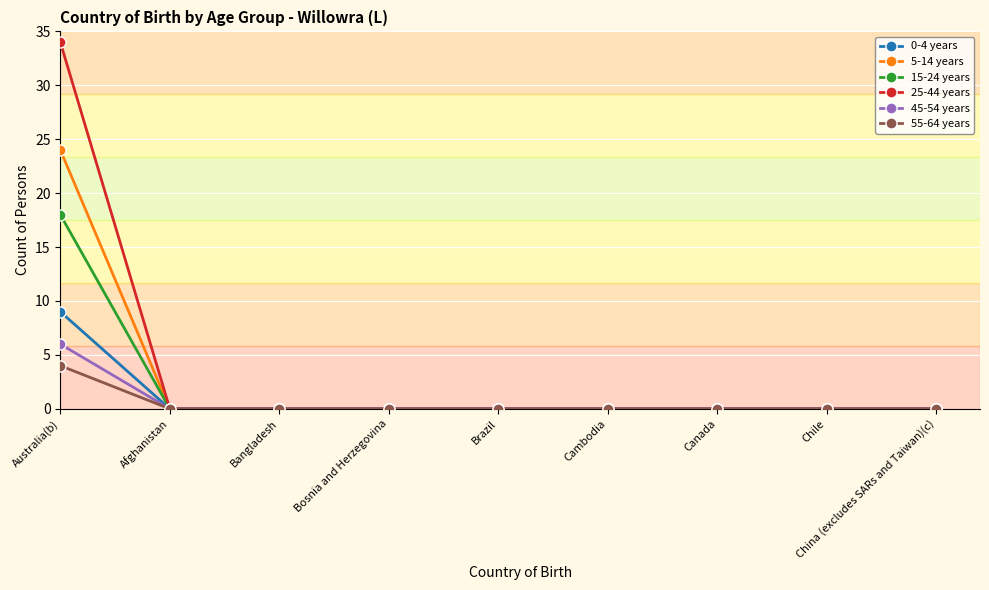

Which series has the largest range (max minus min)?

25-44 years